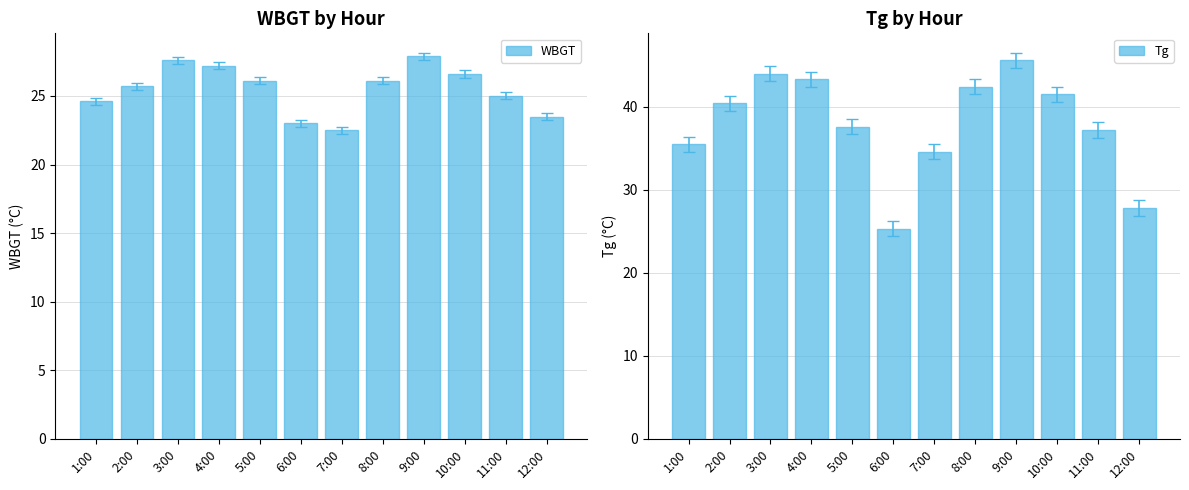

How many groups of bars are there?

12